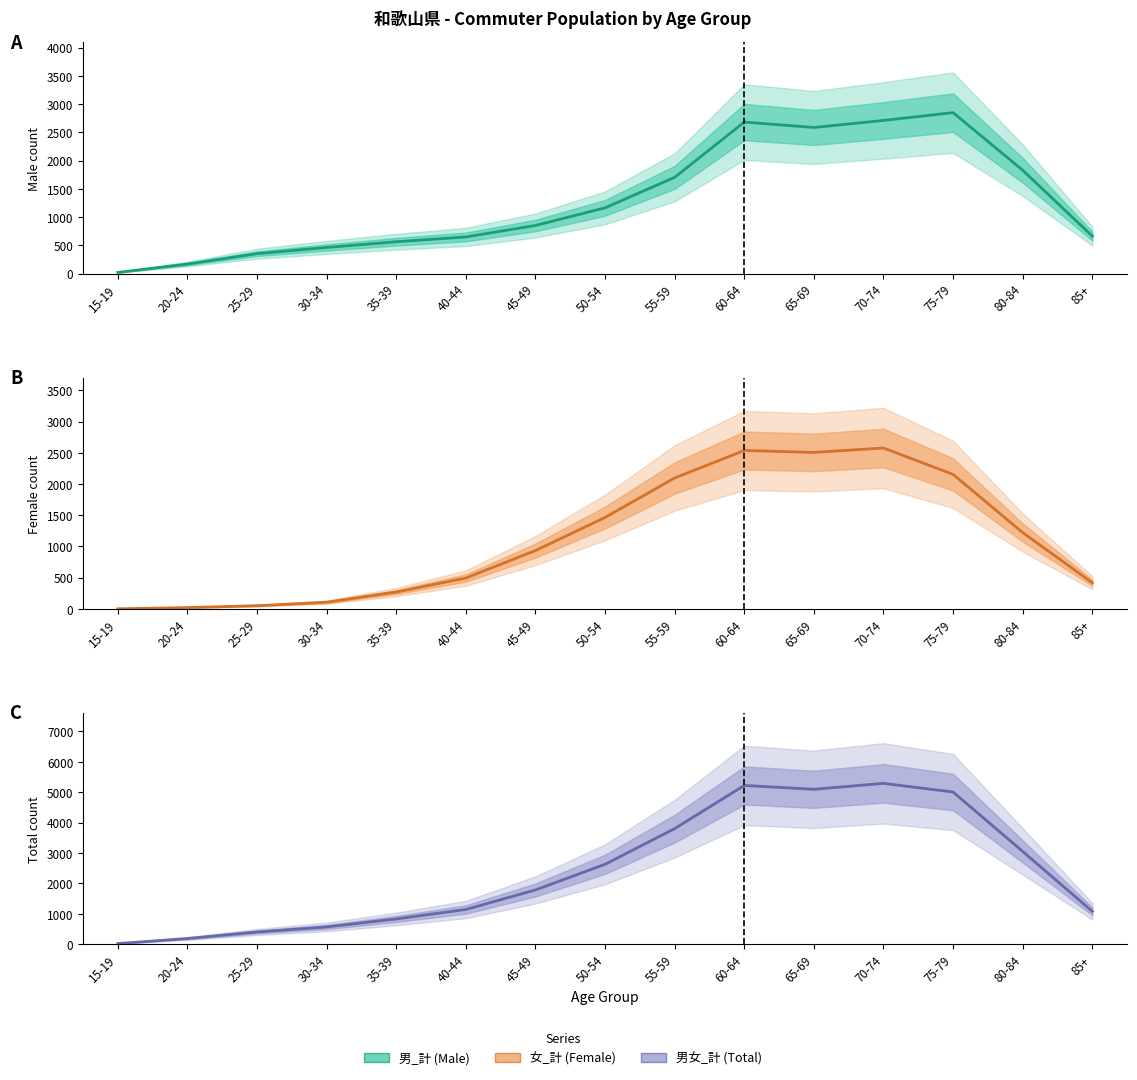

What are all the series names shown in the legend?

男_計 (Male), 女_計 (Female), 男女_計 (Total)